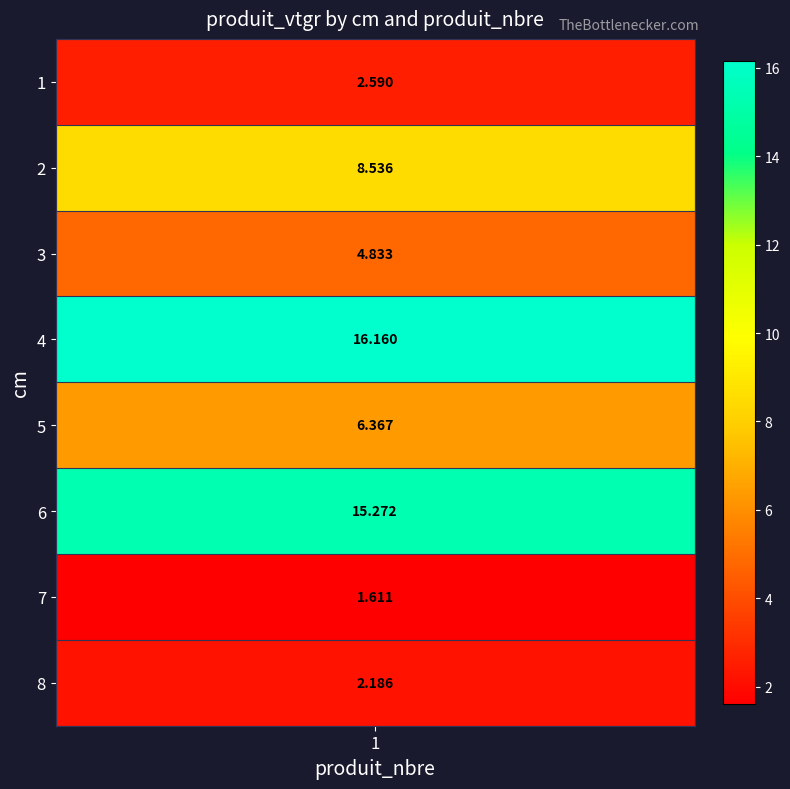

What is the difference between the second highest and minimum values?

13.7